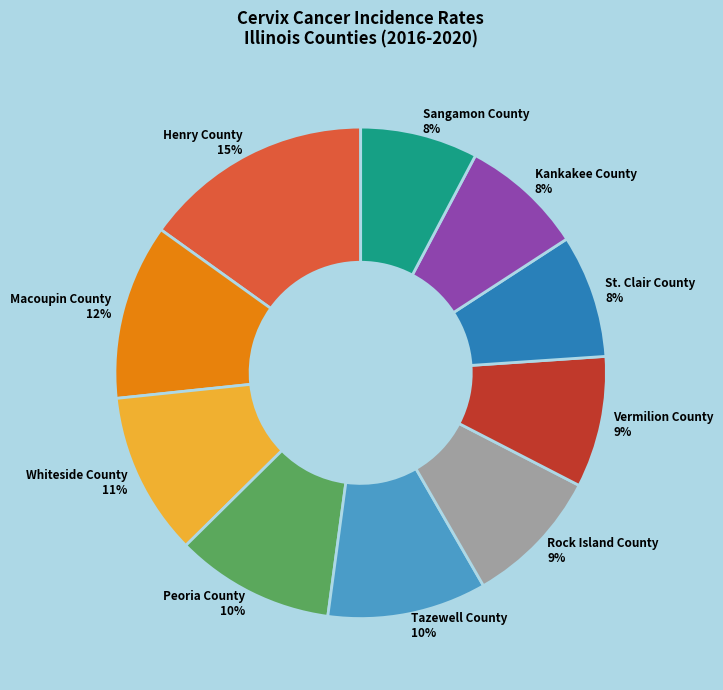

What is the ratio of the value at Peoria County to the value at Tazewell County?

1.0